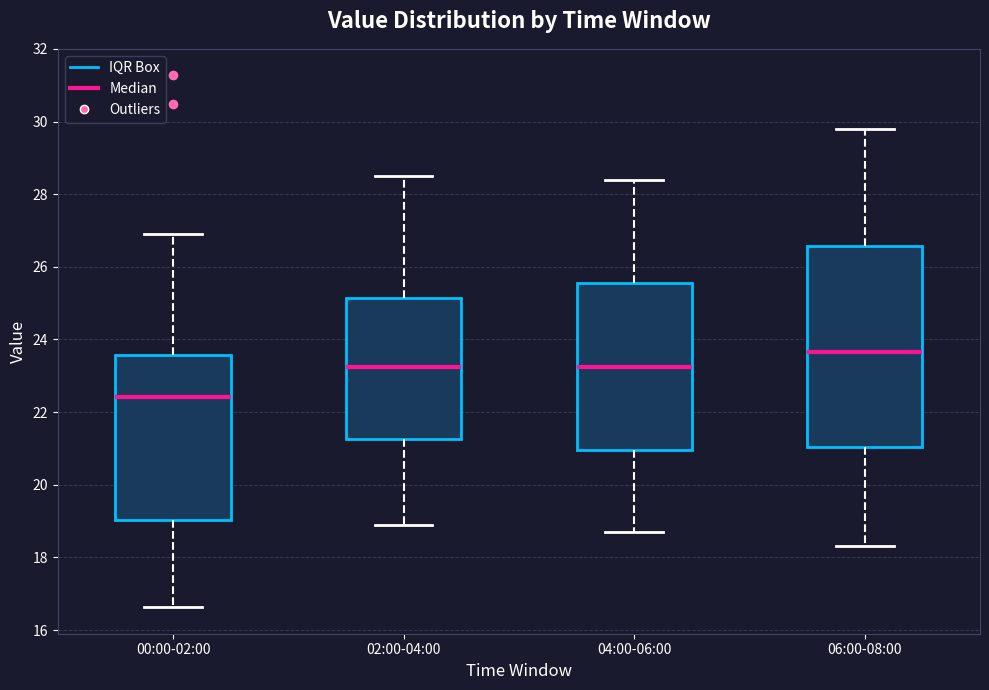

Reading left to right, transcribe this box plot: for each box, give where its median line is, the range the box spans, and where its two whiskers end, as read against the y-axis. The values are not printed on the chart, so give them approximately, as read against the axis.

00:00-02:00: median 22.4, box 19.0 to 23.6, whiskers 16.6 to 27.0
02:00-04:00: median 23.2, box 21.2 to 25.2, whiskers 19.0 to 28.6
04:00-06:00: median 23.2, box 21.0 to 25.6, whiskers 18.8 to 28.4
06:00-08:00: median 23.6, box 21.0 to 26.6, whiskers 18.4 to 29.8